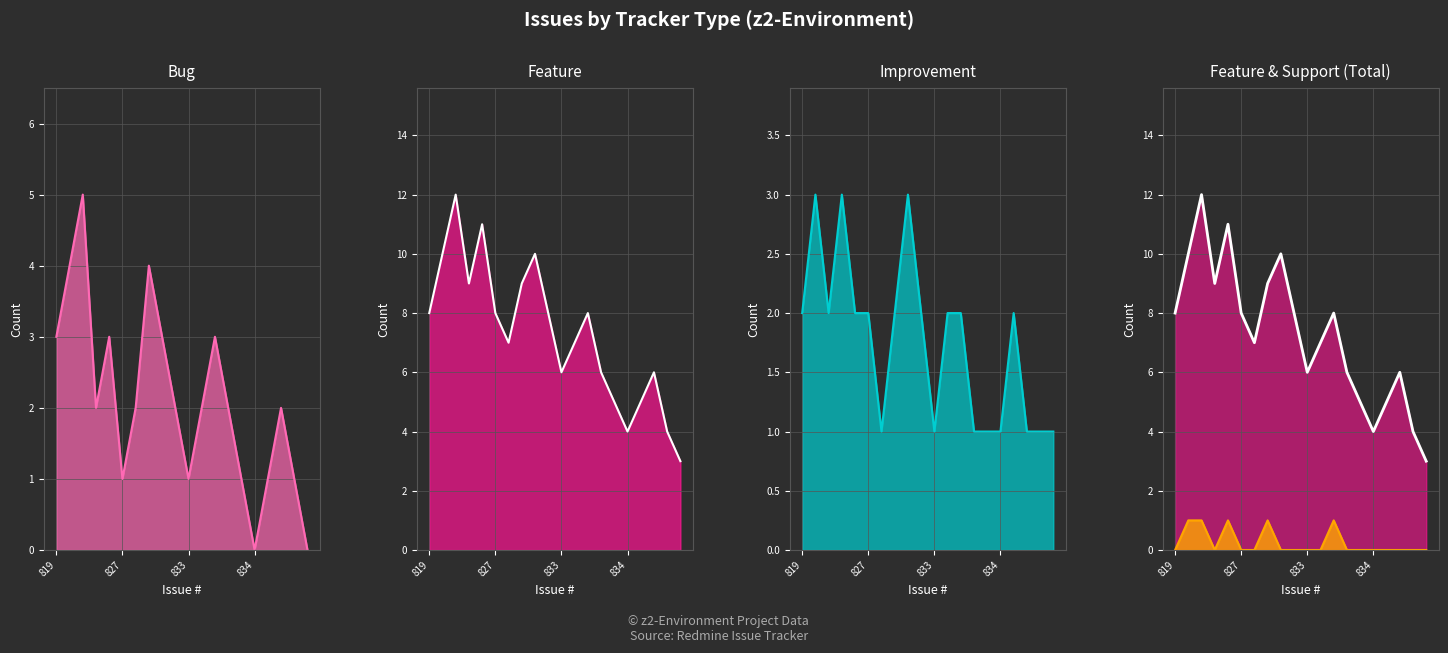

The value of Bug line at 14 is 1. True or false?

True